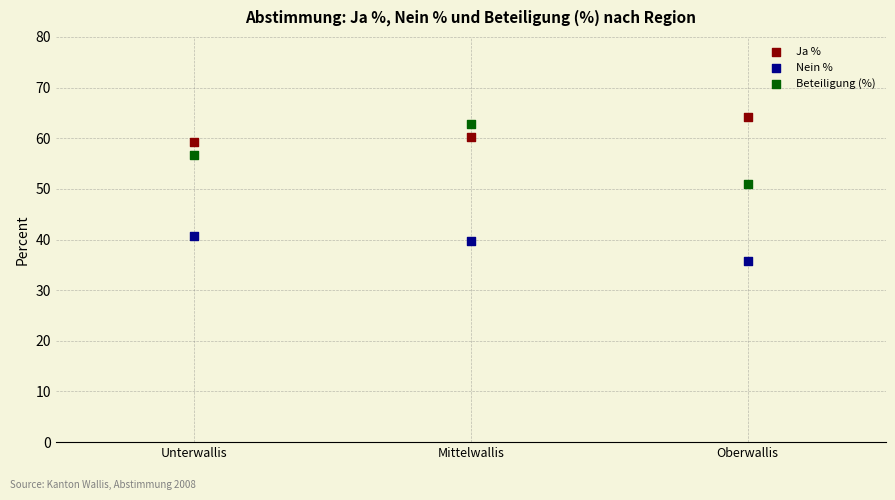

Which series reaches the minimum Y coordinate?

Nein %